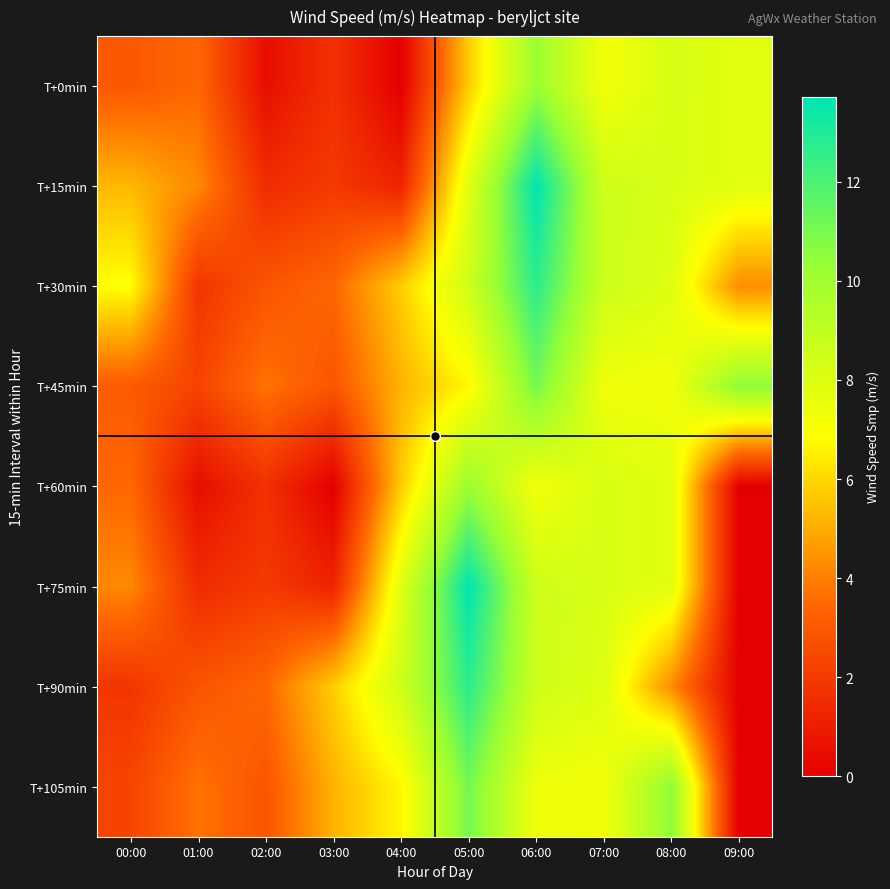

At how many categories does at least one series exceed 8?

6